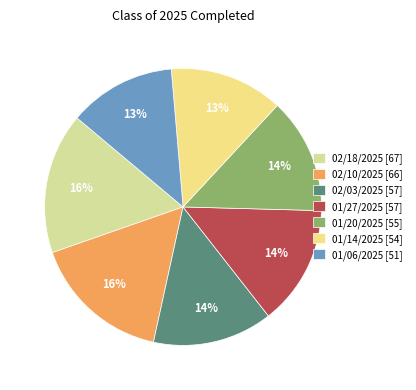

To the nearest percent, what is the difference between the 01/14/2025 and 02/03/2025 slice percentages?

1%